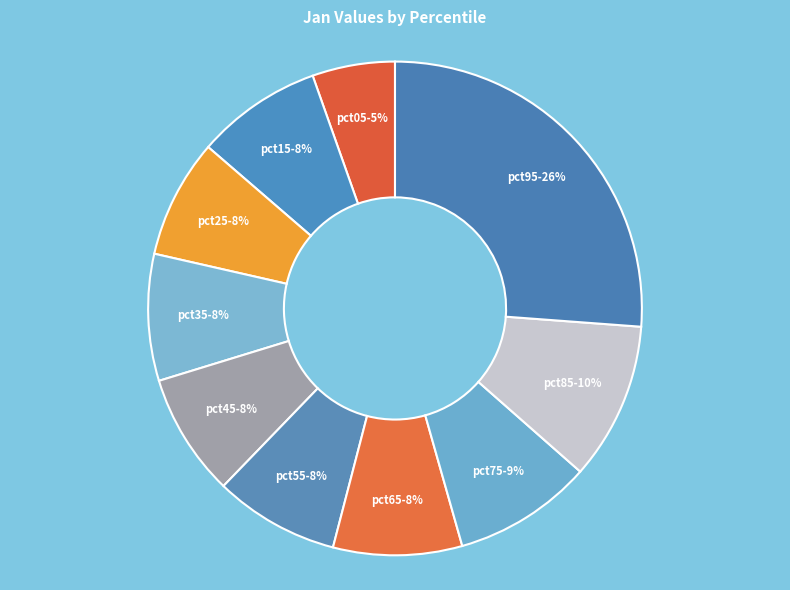

How many slices are in this pie chart?

10